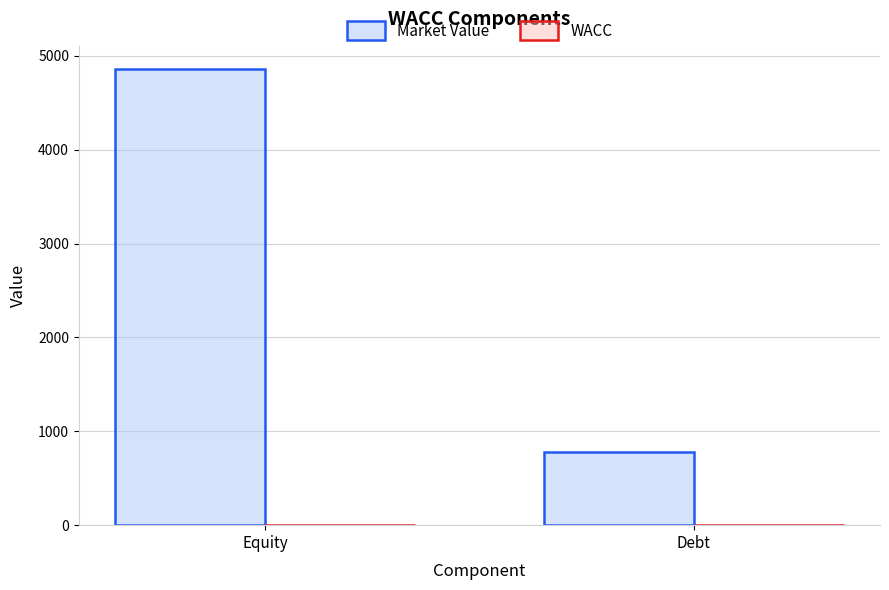

Are the bars grouped side by side (vs. stacked)?

Yes